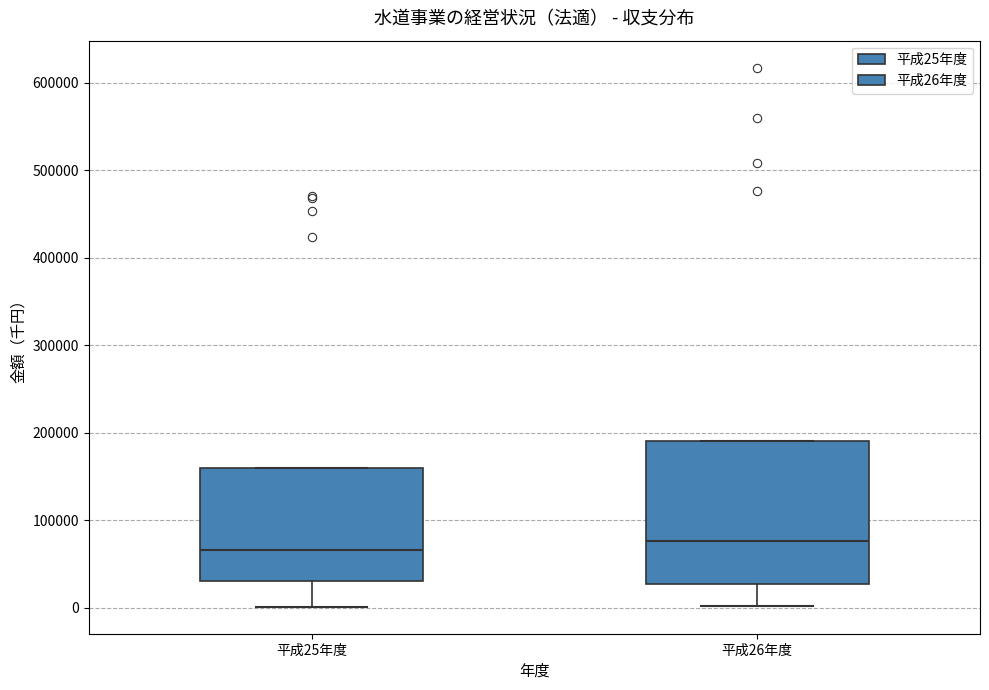

Reading left to right, transcribe this box plot: for each box, give where its median line is, the range the box spans, and where its two whiskers end, as read against the y-axis. The values are not printed on the chart, so give them approximately, as read against the axis.

平成25年度: median 70000, box 30000 to 160000, whiskers 0 to 160000
平成26年度: median 80000, box 30000 to 190000, whiskers 0 to 190000